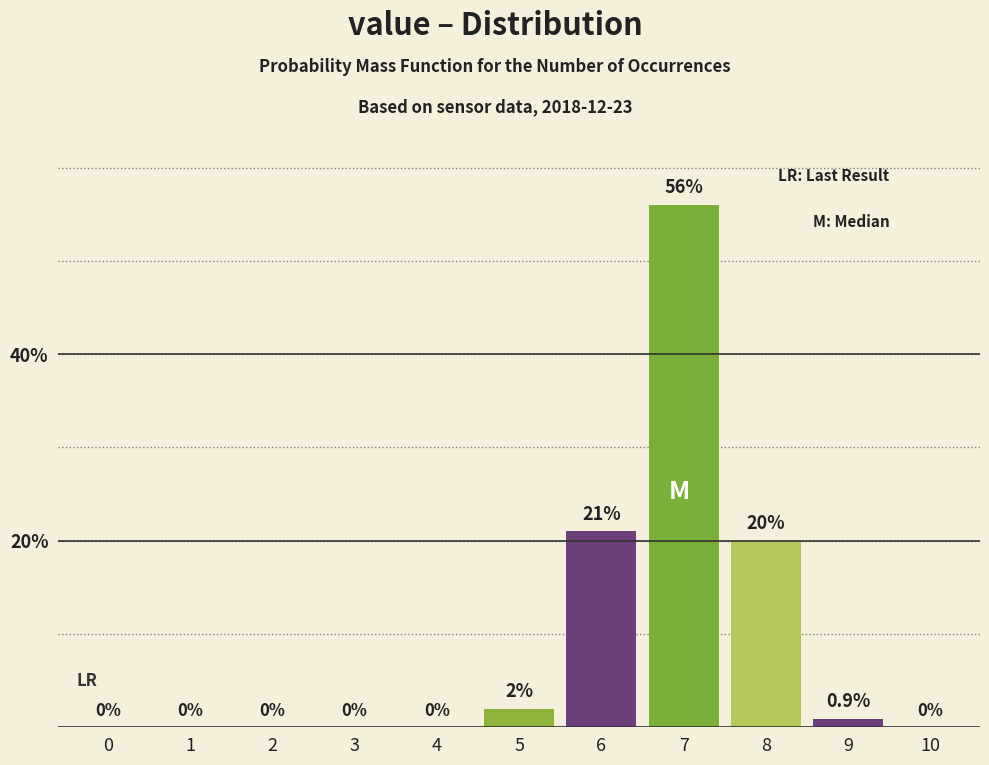

Reading left to right, list all the values displayed in this chart.

0=0.0	1=0.0	2=0.0	3=0.0	4=0.0	5=2.0	6=21.0	7=56.0	8=20.0	9=0.9	10=0.0